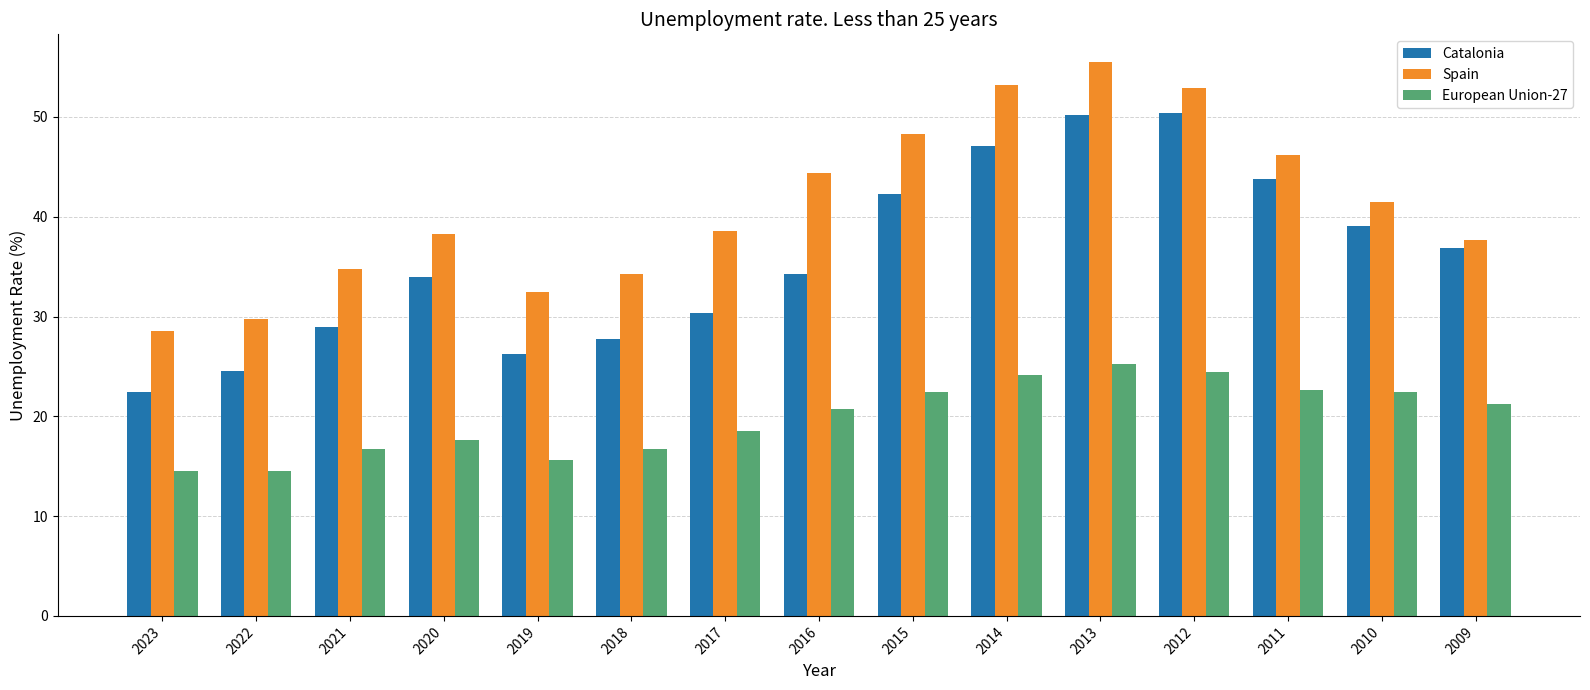

How many bars are there in each group?

3